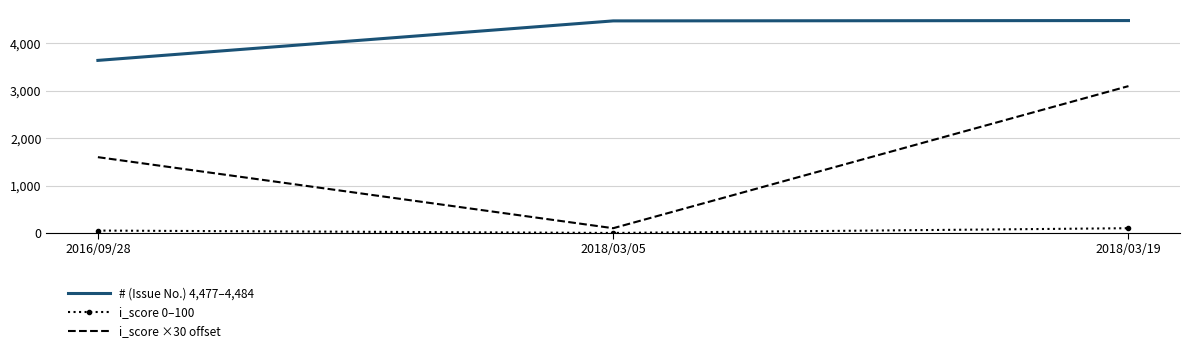

At which category does the chart reach its minimum across all series?

2018/03/05